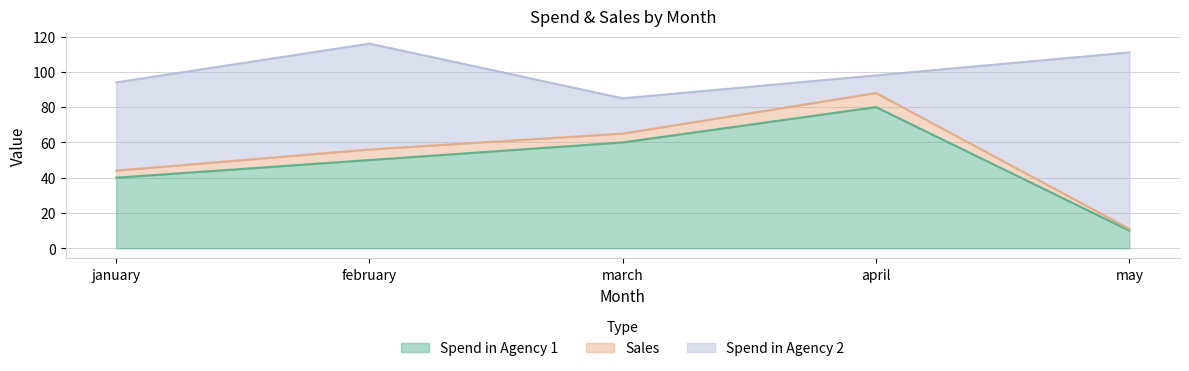

How many data points in Sales are above 5?

2